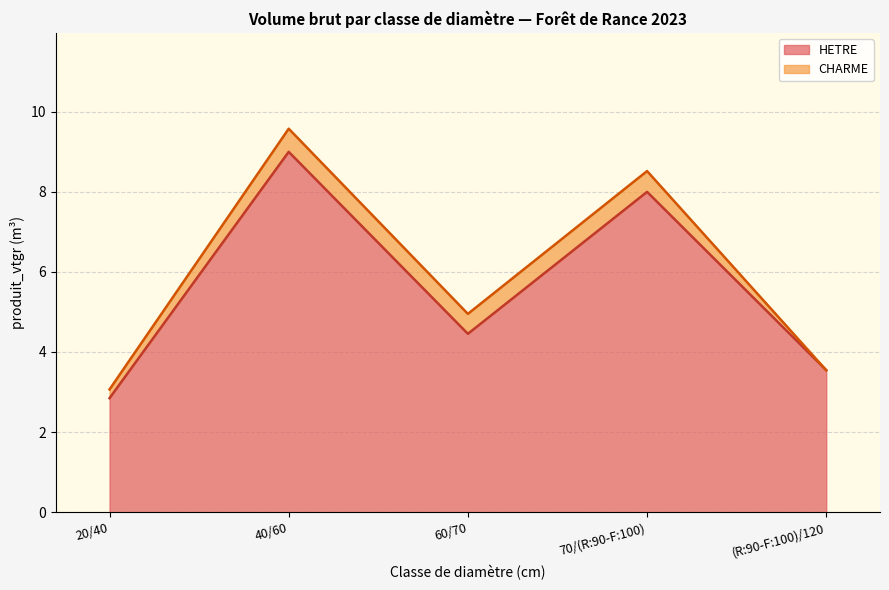

What are all the series names shown in the legend?

HETRE, CHARME